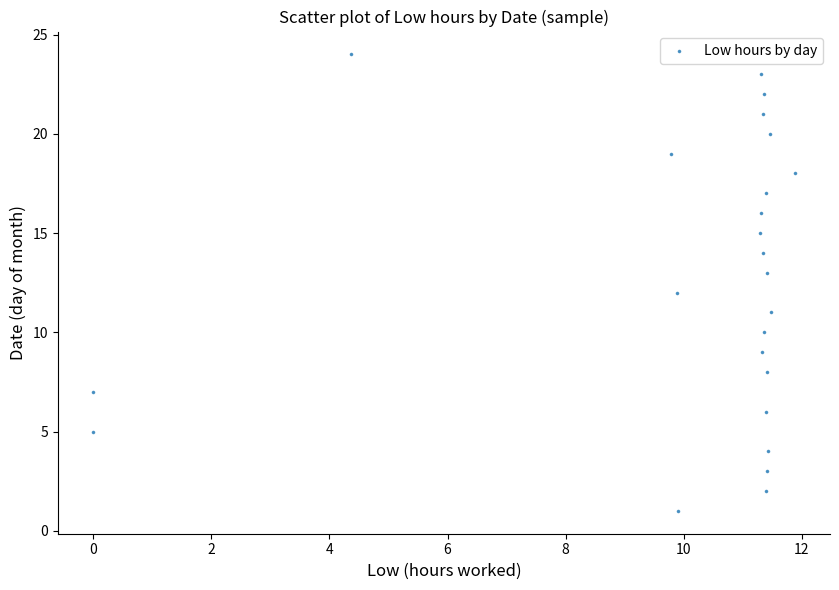

What is the range of Y values (max minus min)?

23